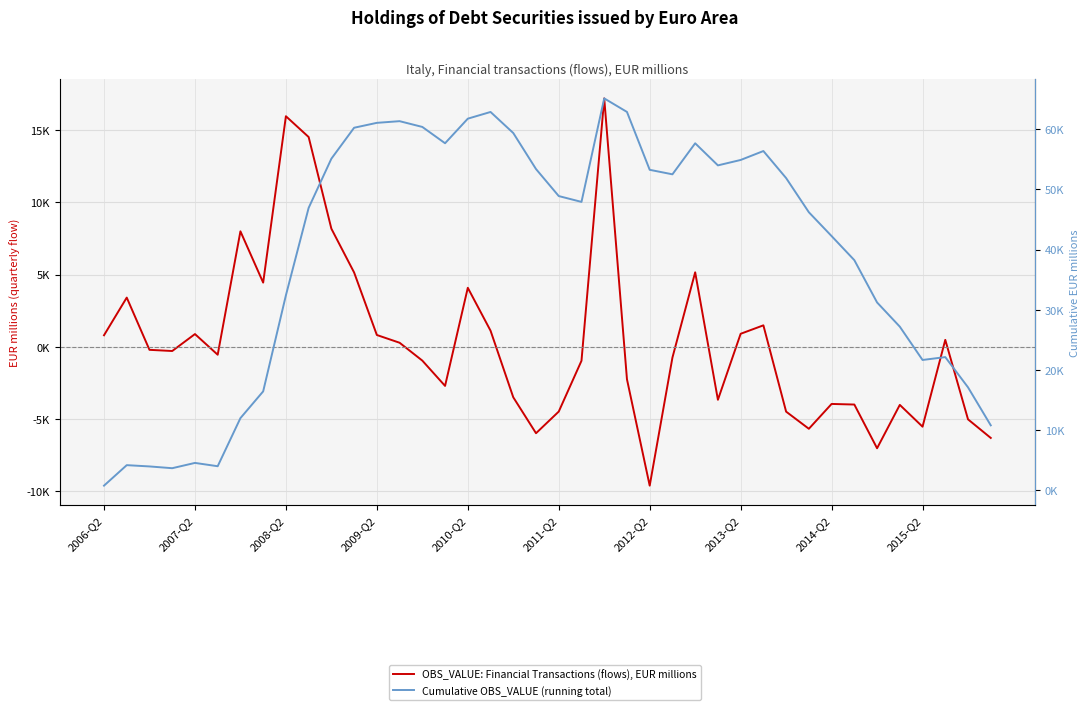

How many data points in OBS_VALUE: Financial Transactions (flows), EUR millions are less than -293?

21